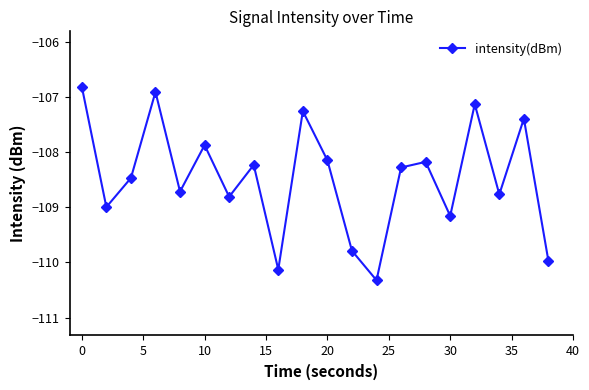

What is the value of the 19th point from the left?

-107.4